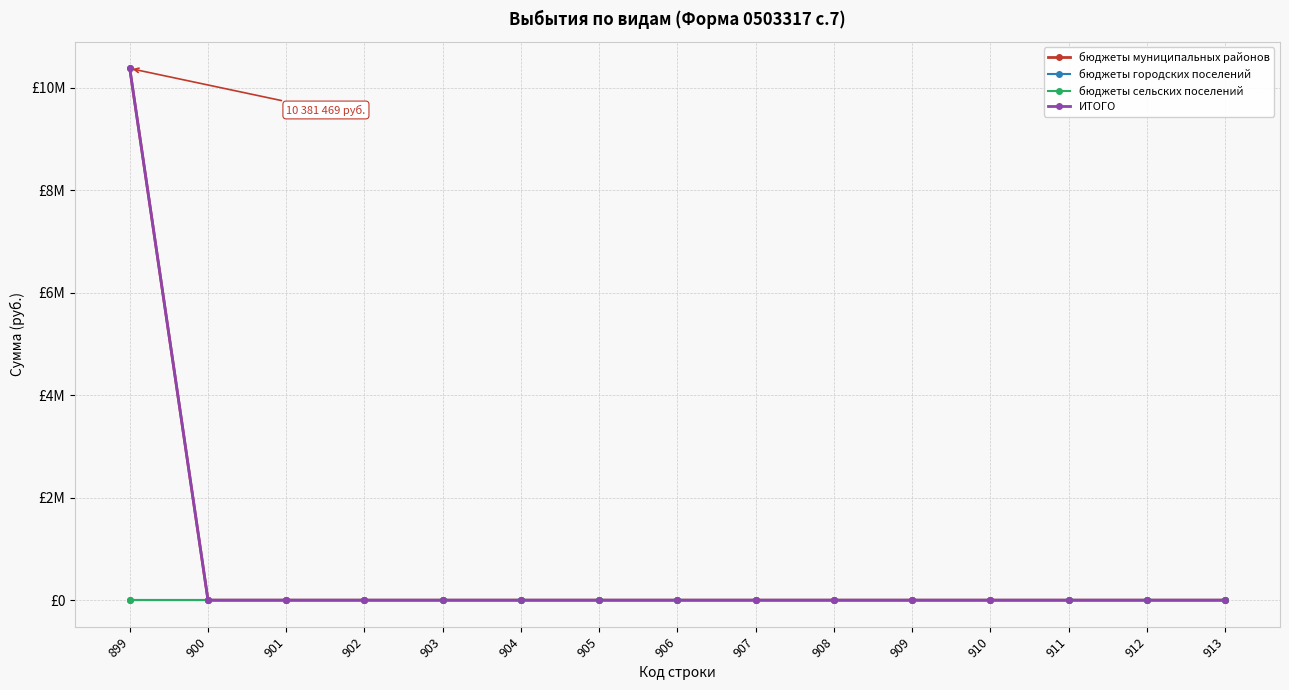

The бюджеты муниципальных районов series shows 6407351.4 at 910. True or false?

False